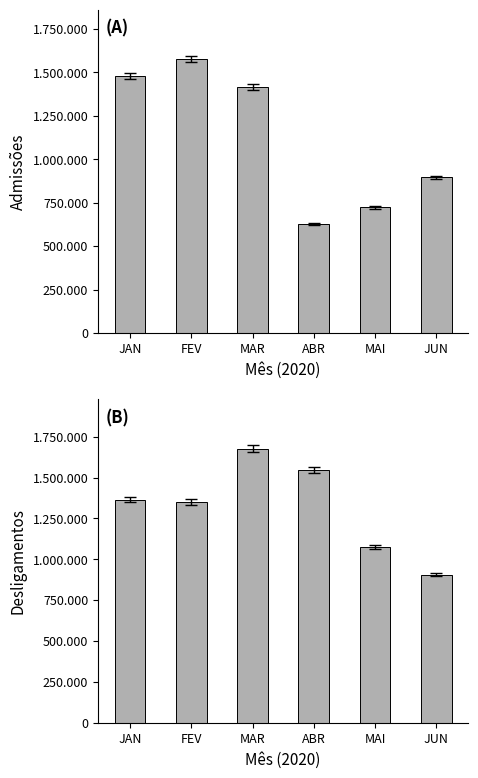

The value of Admissões at MAI is 1185415. True or false?

False